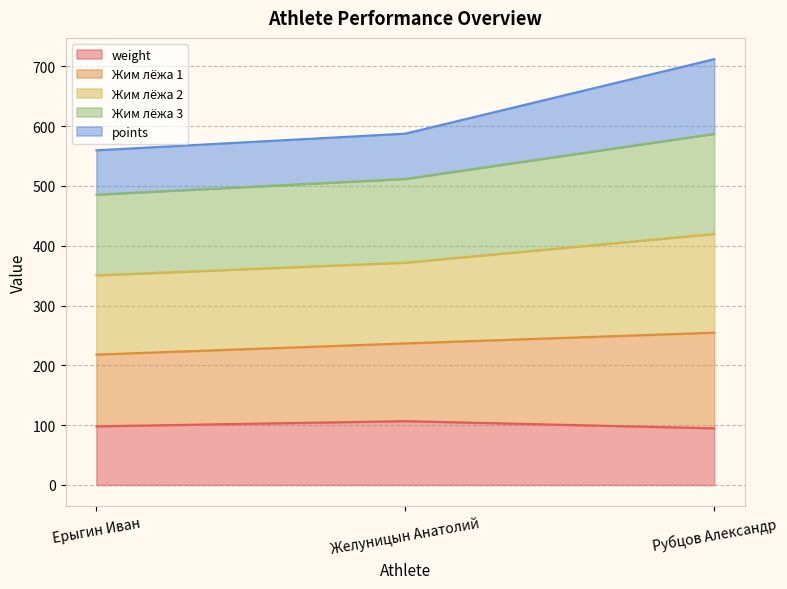

What is the total value across all series at Рубцов Александр?

712.0